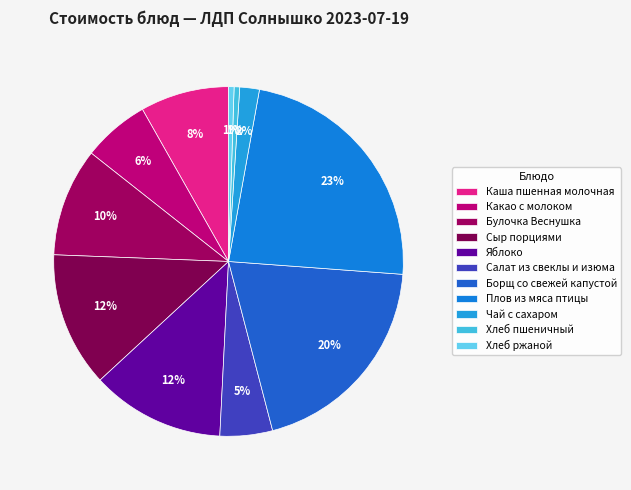

Combined, what portion of the pie is Хлеб ржаной and Яблоко?

12.8%